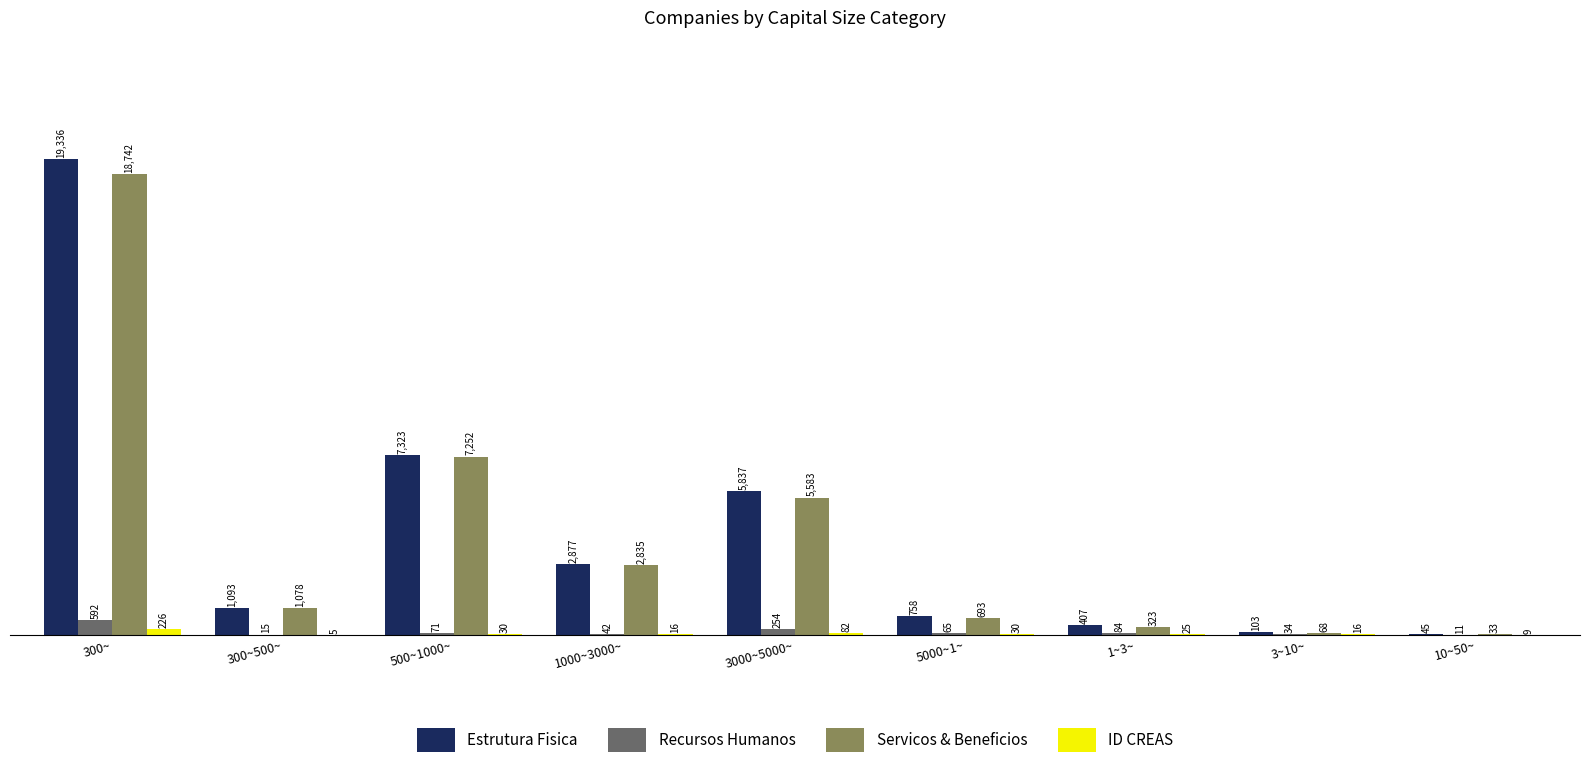

Are the bars horizontal?

No